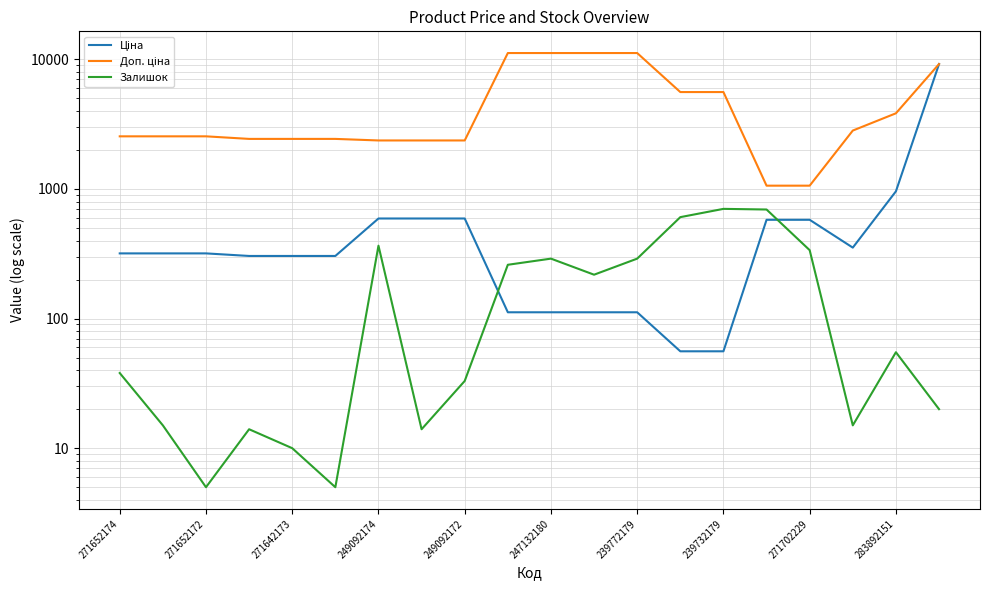

How many lines are shown in the chart?

3